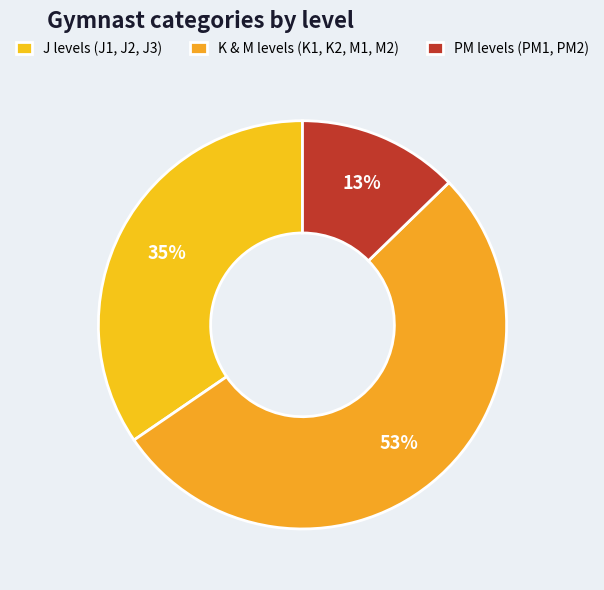

How many slices are in this pie chart?

3